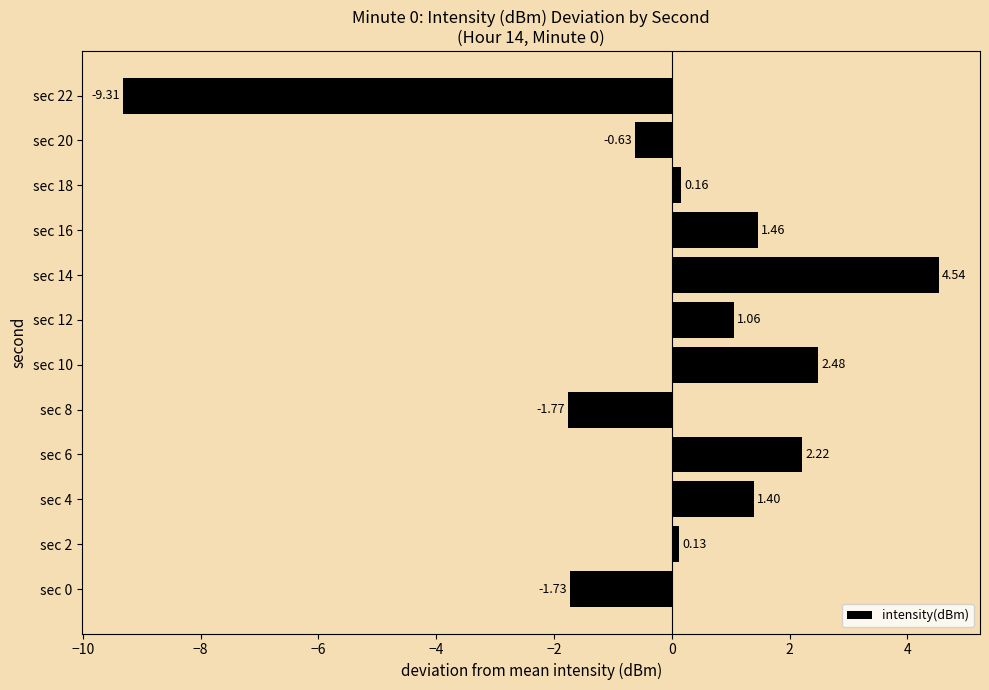

What is the minimum value shown in the chart?

-9.3